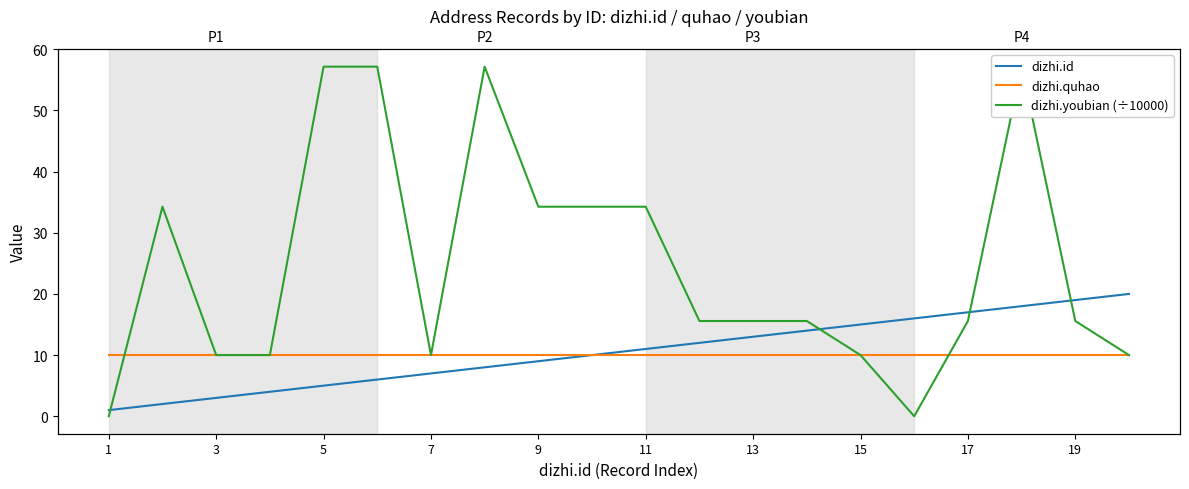

At how many categories does at least one series exceed 22?

8